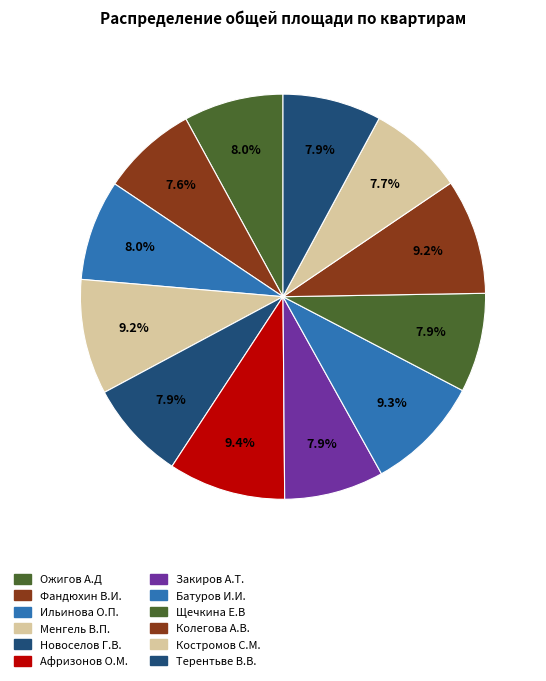

To the nearest percent, what is the difference between the Колегова А.В. and Ильинова О.П. slice percentages?

1%